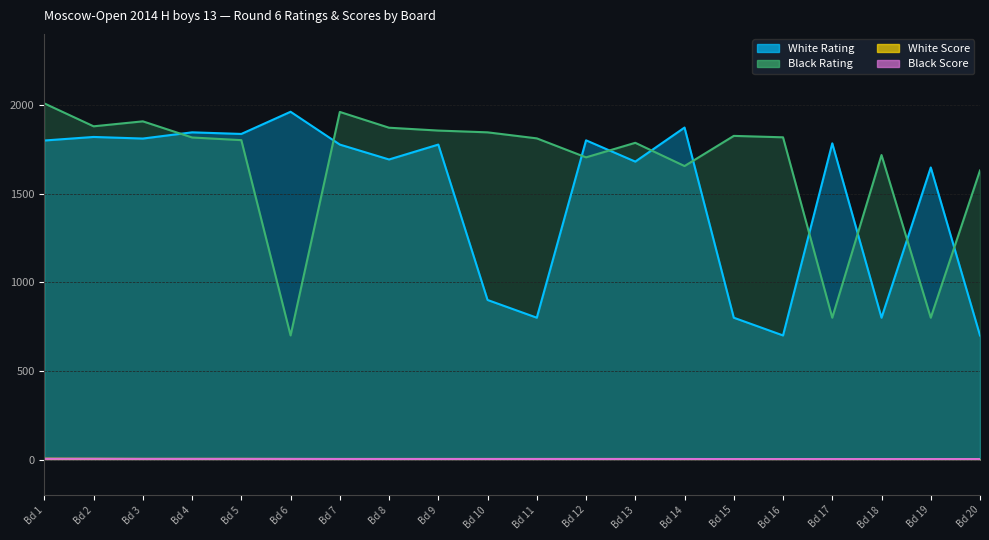

Reading left to right, extract all data points from this chart.

White Rating: 1799.0	1819.0	1810.0	1845.0	1836.0	1961.0	1776.0	1692.0	1776.0	900.0	800.0	1800.0	1680.0	1872.0	800.0	700.0	1783.0	800.0	1647.0	700.0
Black Rating: 2008.0	1879.0	1907.0	1816.0	1801.0	700.0	1960.0	1871.0	1855.0	1845.0	1811.0	1704.0	1786.0	1655.0	1825.0	1817.0	800.0	1717.0	800.0	1630.0
White Score: 5.0	4.5	4.0	4.0	4.0	3.5	3.5	3.5	3.5	3.5	3.5	3.5	3.5	3.0	3.0	3.0	3.0	3.0	3.0	3.0
Black Score: 4.5	4.5	4.0	4.0	4.0	4.0	3.5	3.5	3.5	3.5	3.5	3.5	3.5	3.5	3.0	3.0	3.0	3.0	3.0	3.0